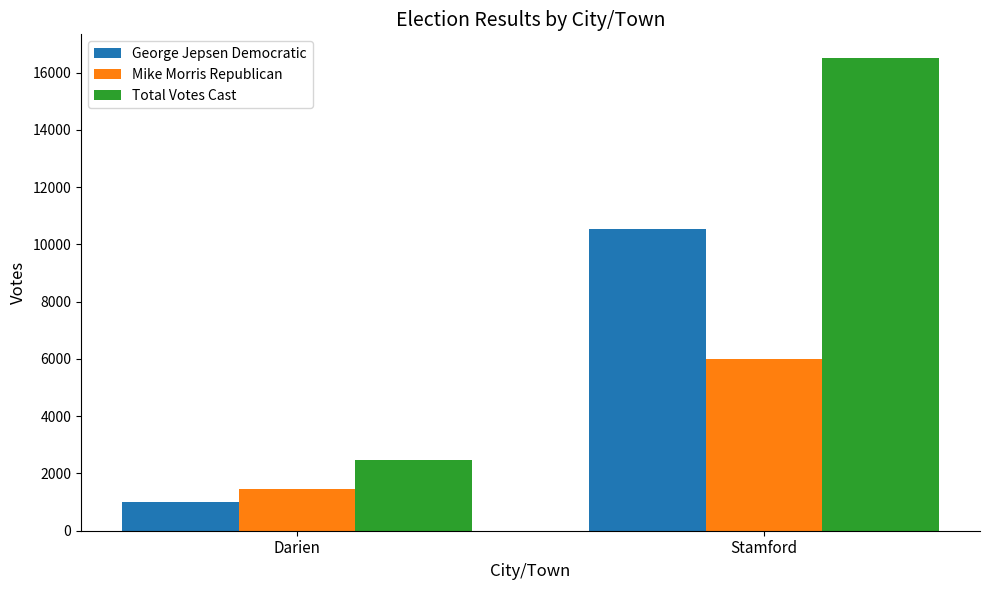

What is the maximum value shown in the chart?

16512